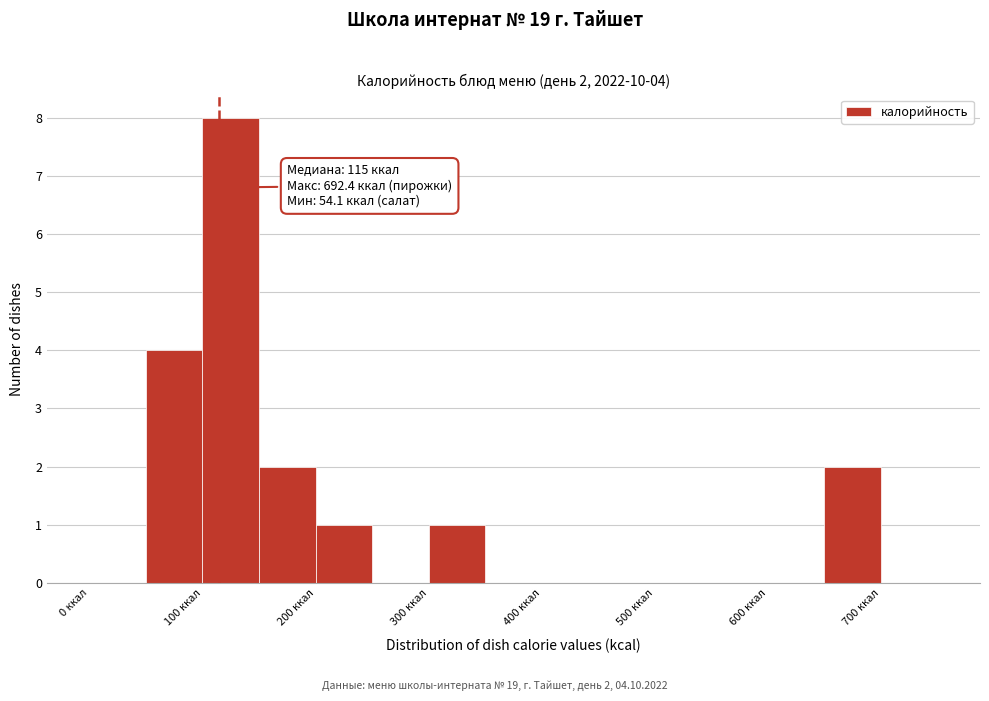

Over which range of the x-axis is the bar tallest?

100 to 150